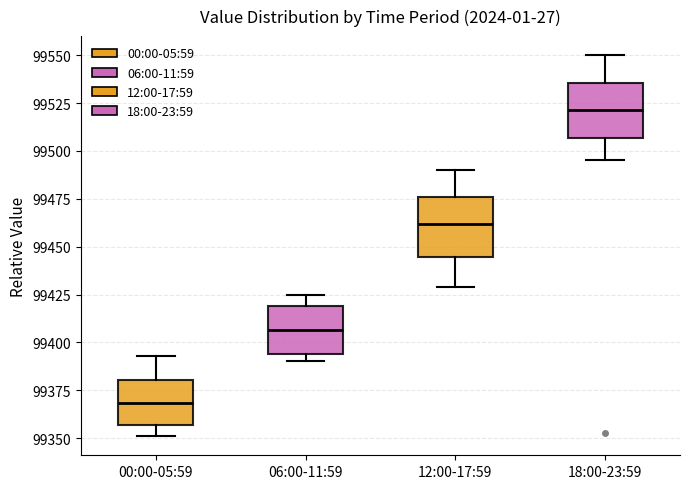

Where does the median line of the box for 18:00-23:59 sit on the y-axis? The values are not printed on the chart, so give them approximately, as read against the axis.

99520